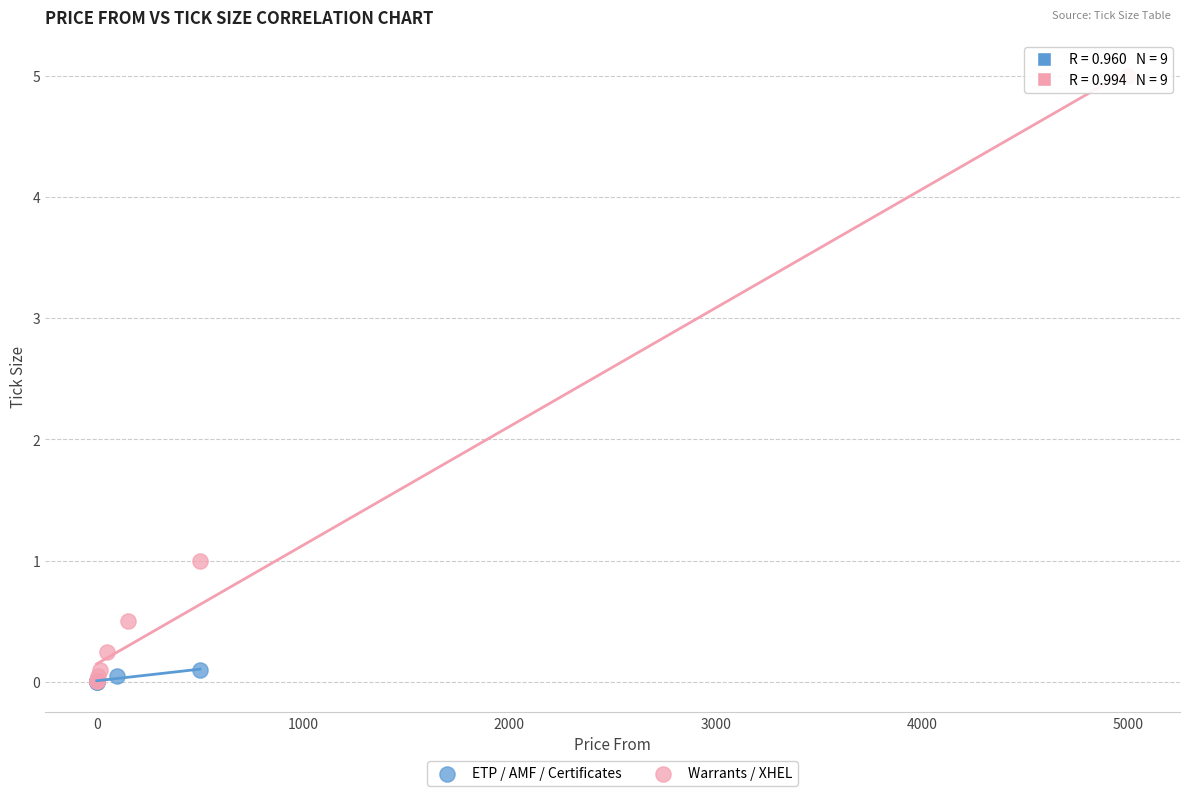

Which series contains the highest Y value?

Warrants / XHEL